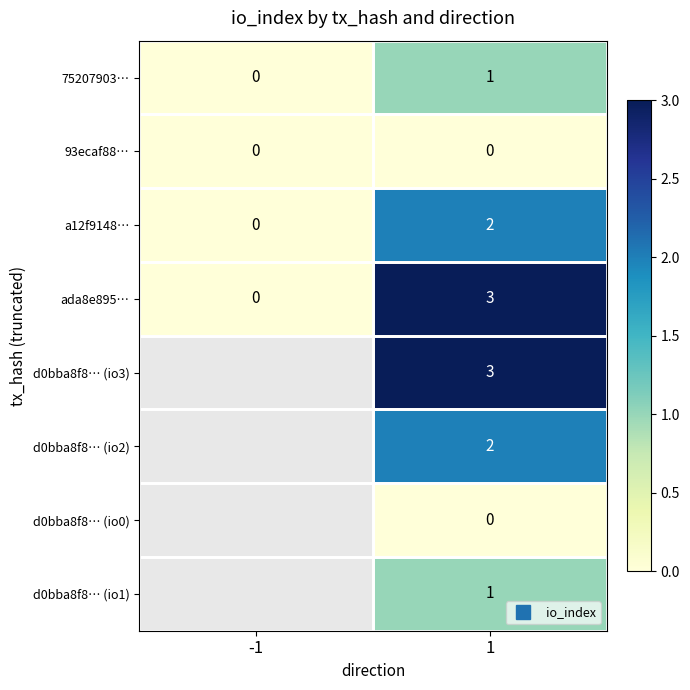

Which series changed the most between -1 and 1?

ada8e895…